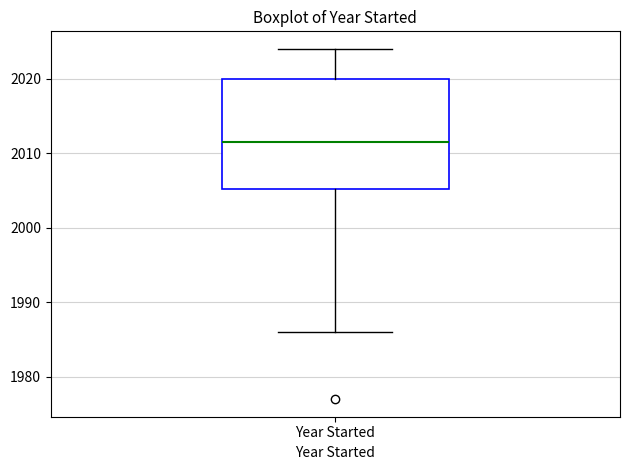

Where is the upper edge of the box for Year Started on the y-axis? The values are not printed on the chart, so give them approximately, as read against the axis.

2020